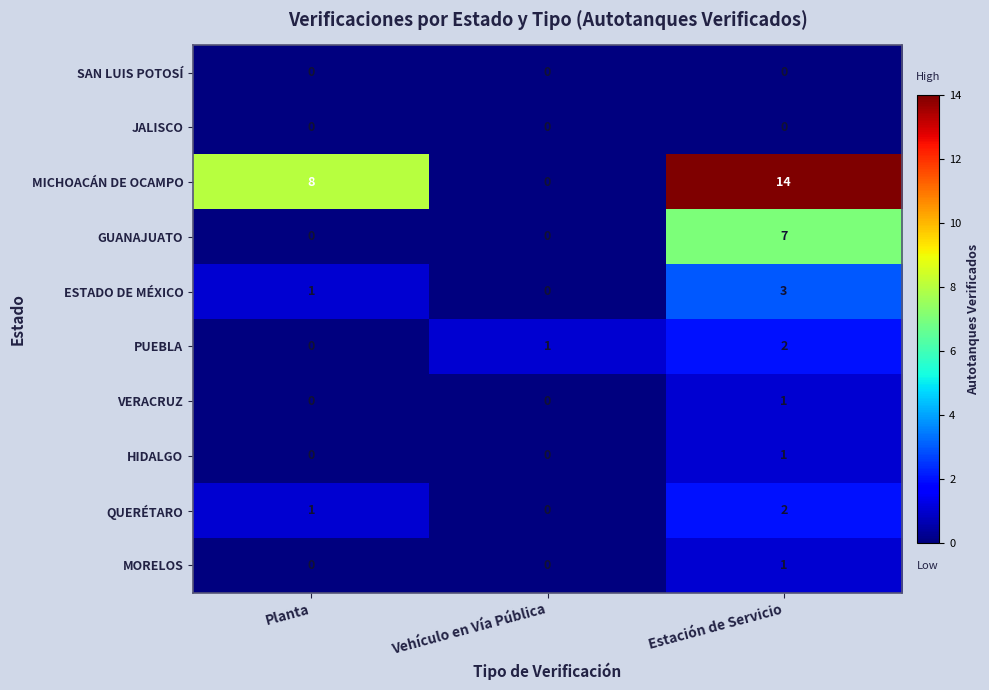

What is the greatest value displayed?

14